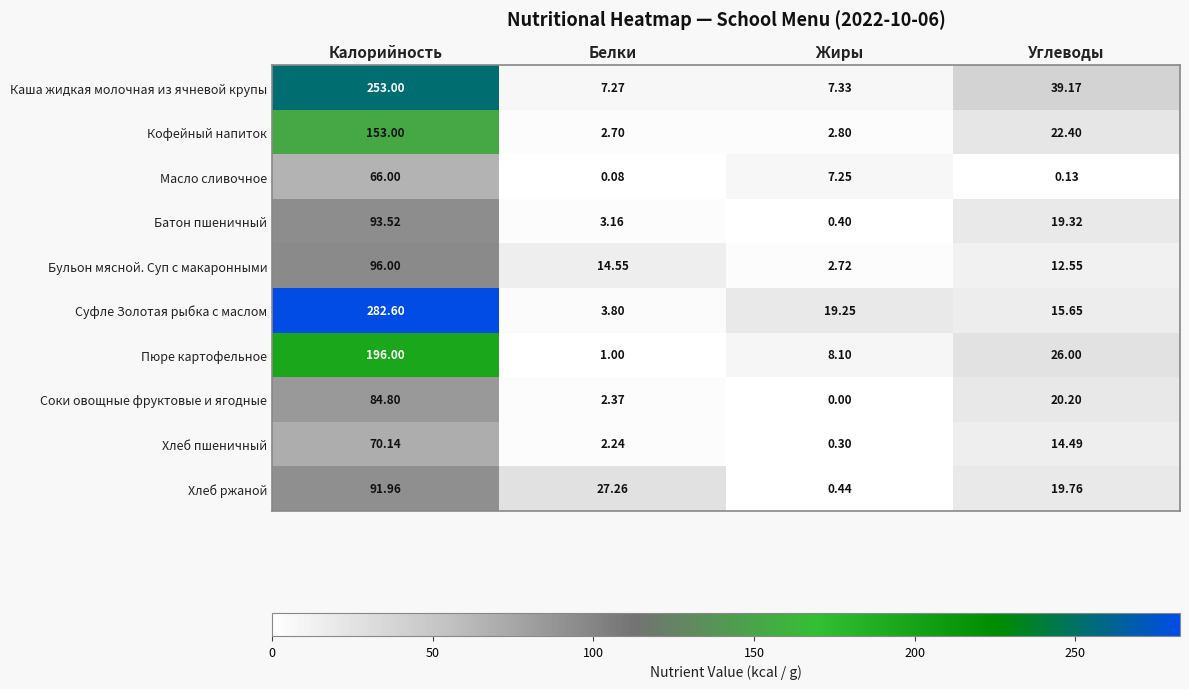

How many categories are shown in the chart?

4